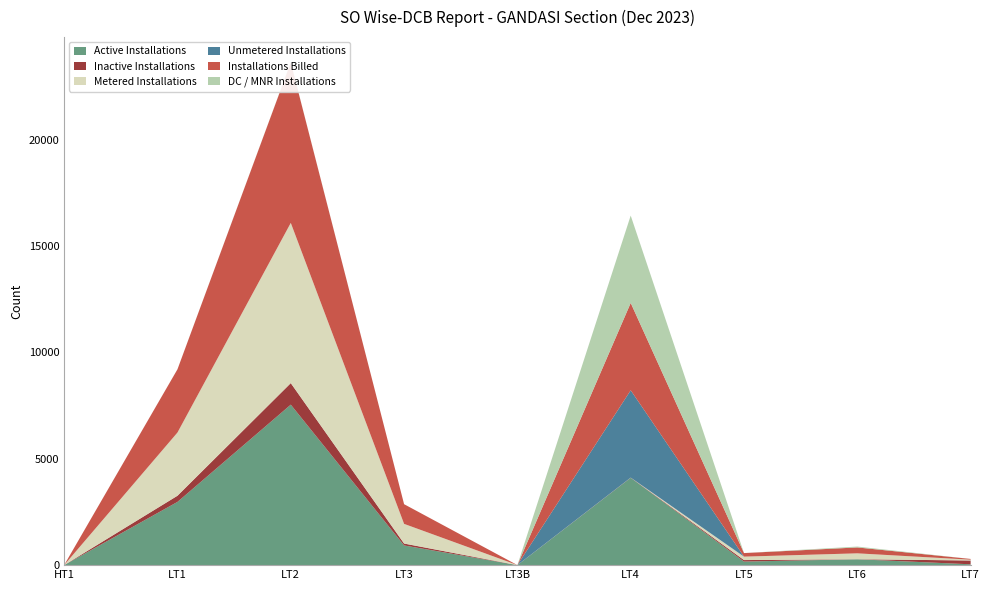

Reading right to left, transcribe all the data shown in this chart.

Active Installations: 39	277	167	4106	0	926	7544	2972	1
Inactive Installations: 179	1	71	8	2	89	1013	290	0
Metered Installations: 39	277	162	1	0	925	7532	2971	1
Unmetered Installations: 0	0	0	4105	0	0	0	1	0
Installations Billed: 34	277	167	4106	0	925	7542	2972	1
DC / MNR Installations: 0	41	1	4106	0	0	9	2	0